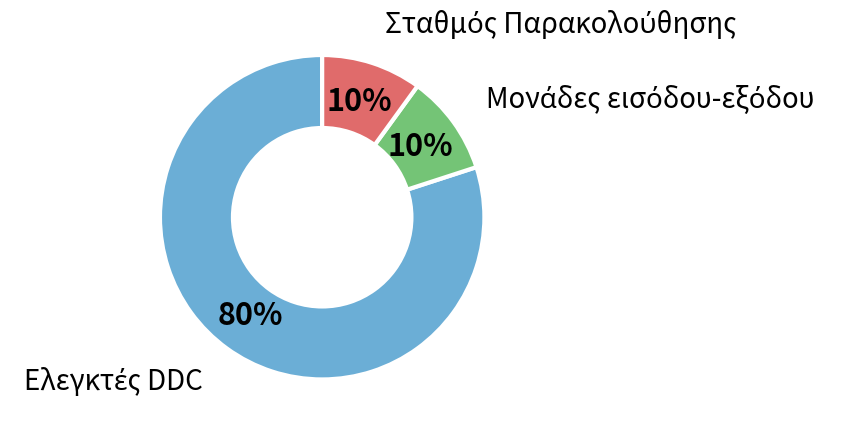

To the nearest percent, what is the difference between the largest and smallest slice percentages?

70%